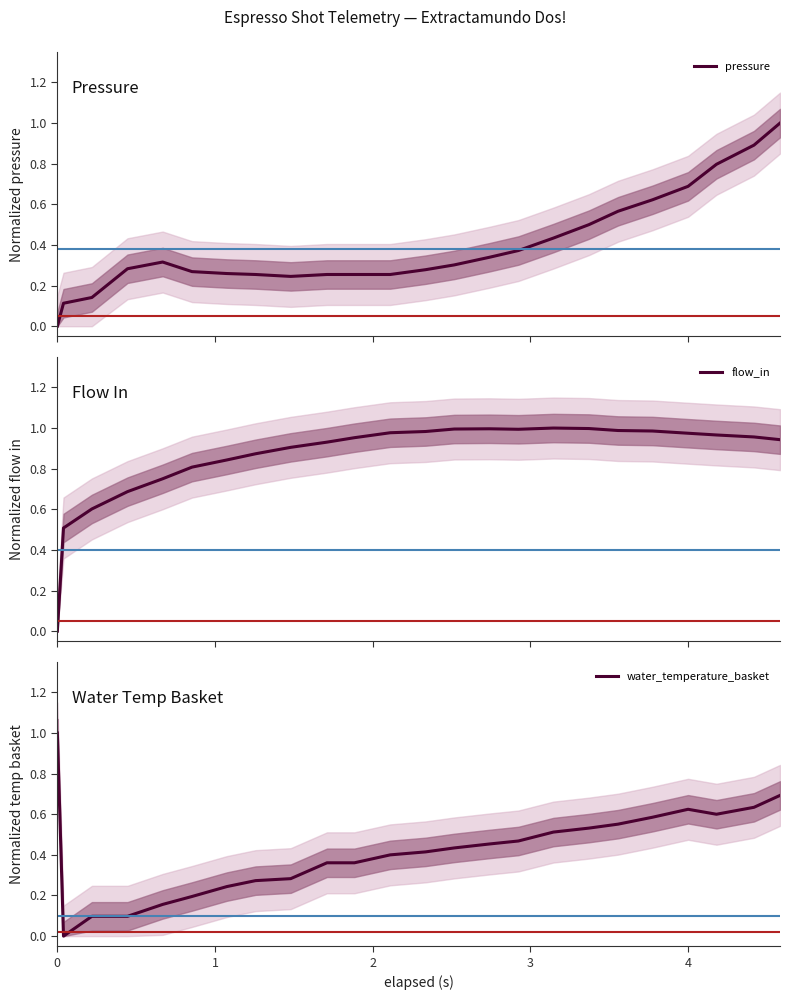

What is the highest value of the water_temperature_basket series?

1.0